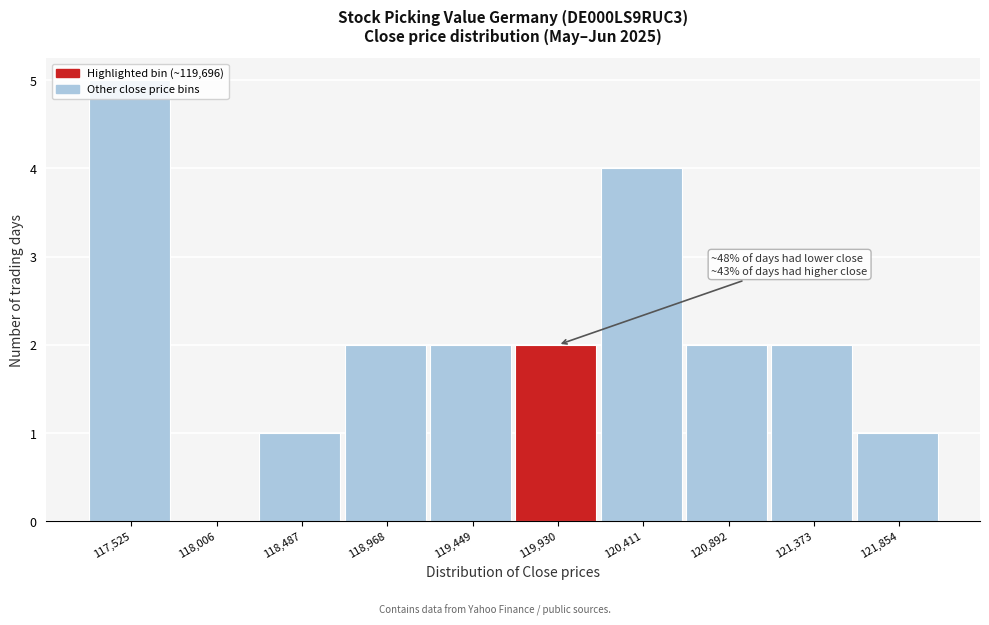

Which range on the x-axis has the tallest bar?

117300 to 117750